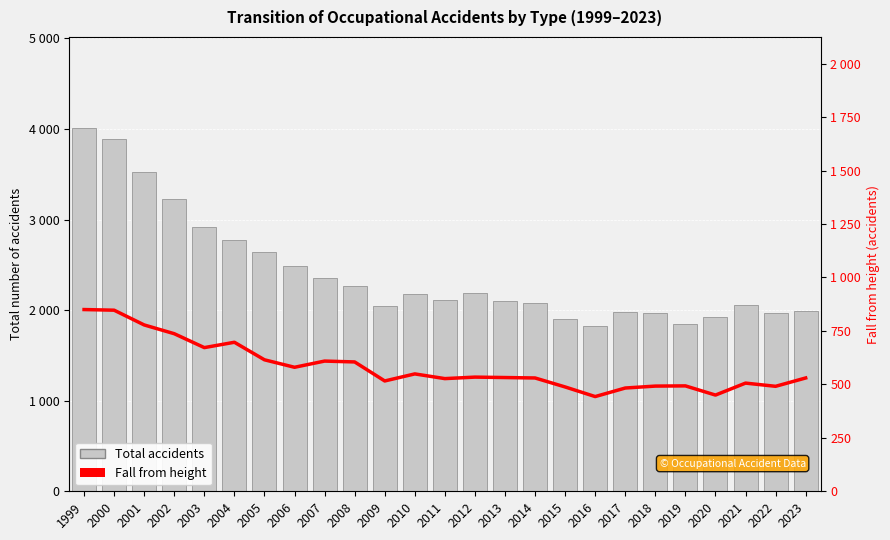

Rank the categories by fall from height value from lowest to highest.

2016, 2020, 2017, 2015, 2022, 2018, 2019, 2021, 2009, 2011, 2014, 2023, 2013, 2012, 2010, 2006, 2008, 2007, 2005, 2003, 2004, 2002, 2001, 2000, 1999